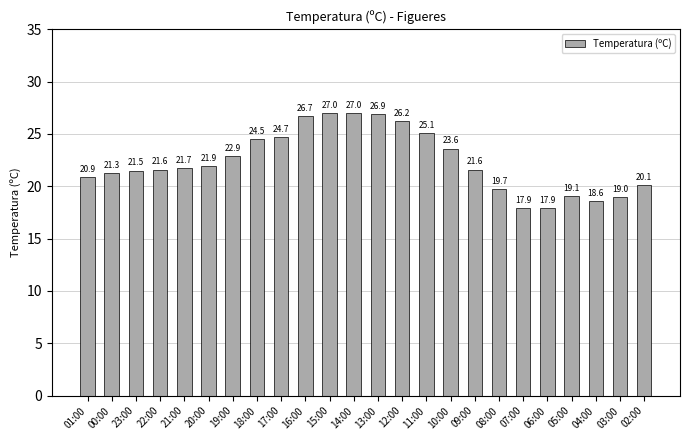

At which label does the data first exceed 21?

00:00